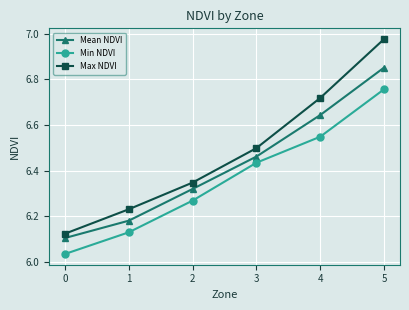

True or false: Max NDVI and Min NDVI intersect in this chart.

False